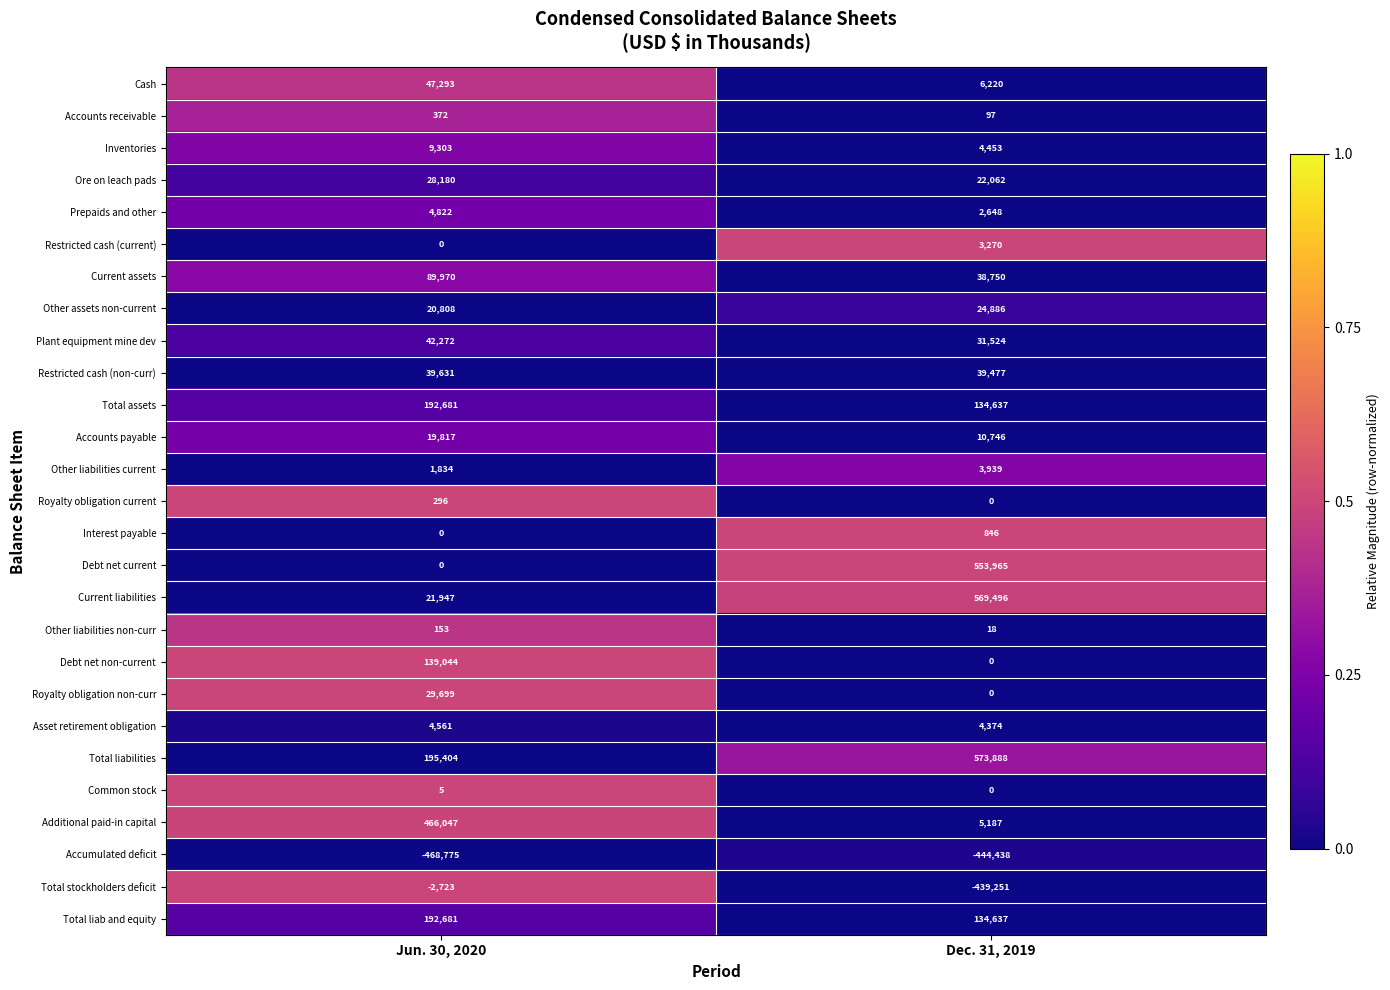

Which series has the largest range (max minus min)?

Debt net current